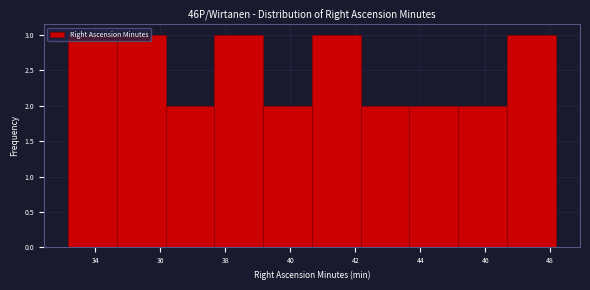

How tall is the bar that spans 45.2 to 46.6 on the x-axis? Neither the bar edges nor the heights are printed on the chart, so give them approximately, as read against the axes.

2